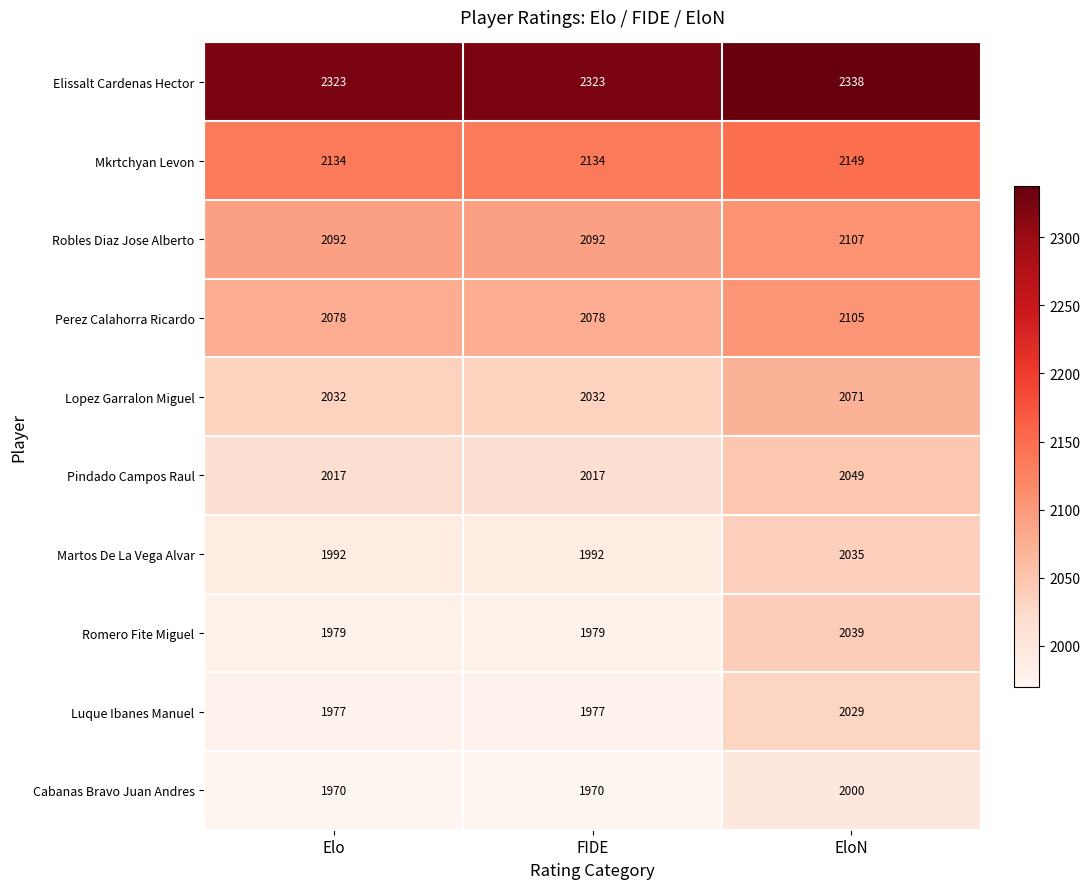

Which series has the largest total across all categories?

Elissalt Cardenas Hector